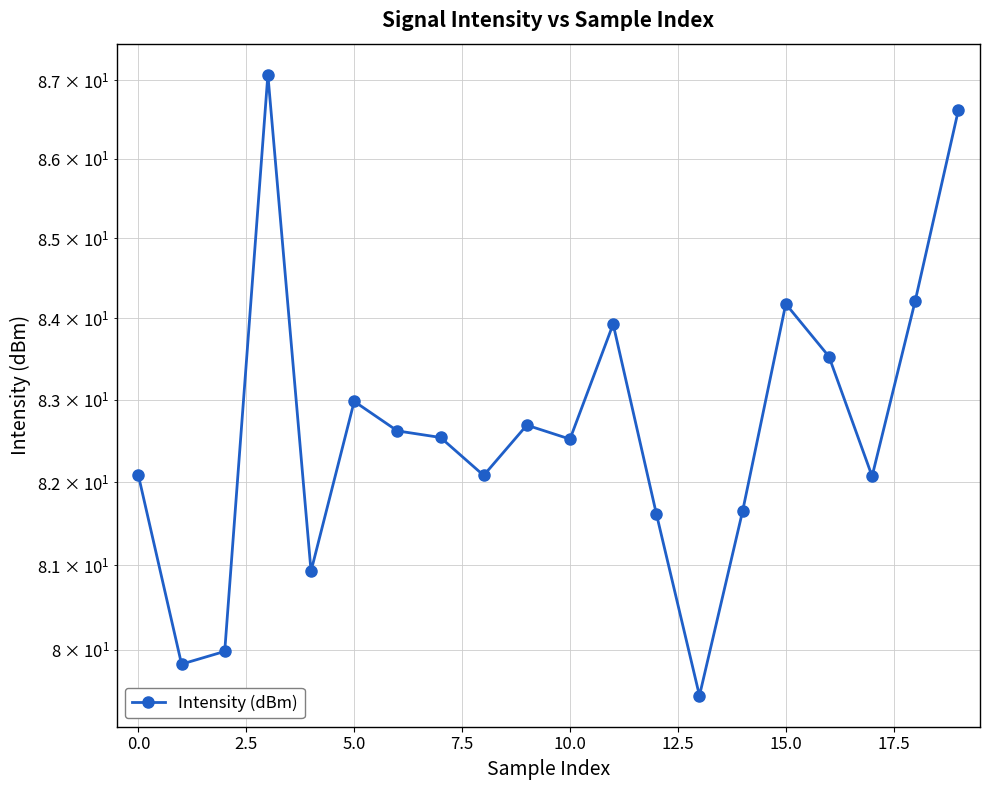

What is the sum of all values?

1652.6